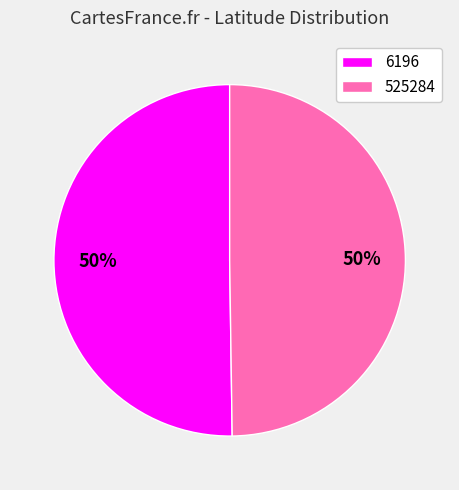

To the nearest percent, what is the average slice percentage?

50%